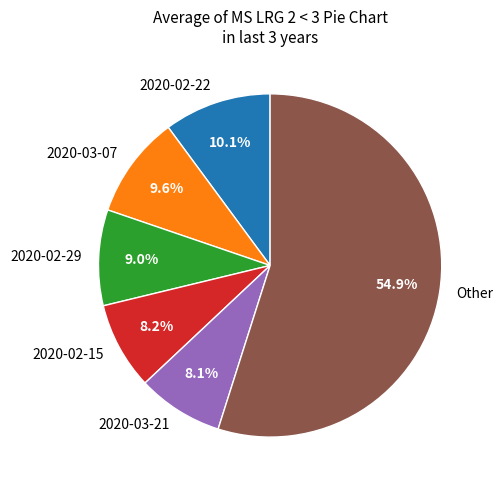

Which slice is the largest?

Other